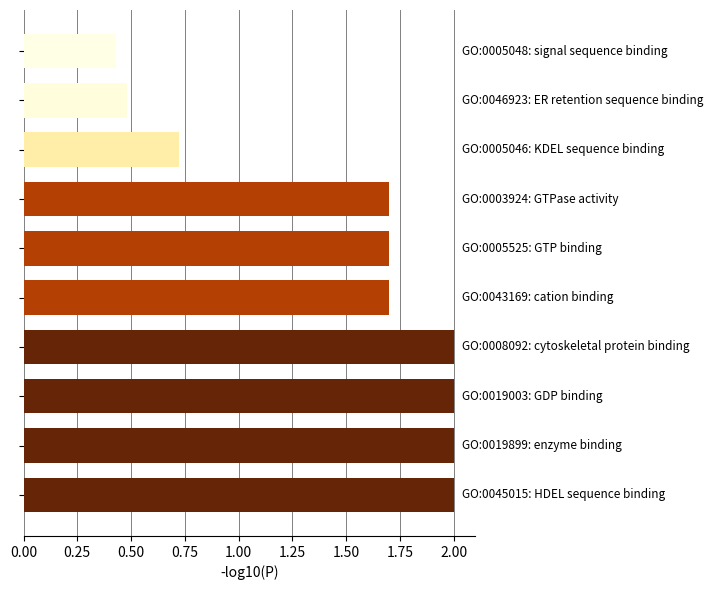

What is the sum of all values?

14.7